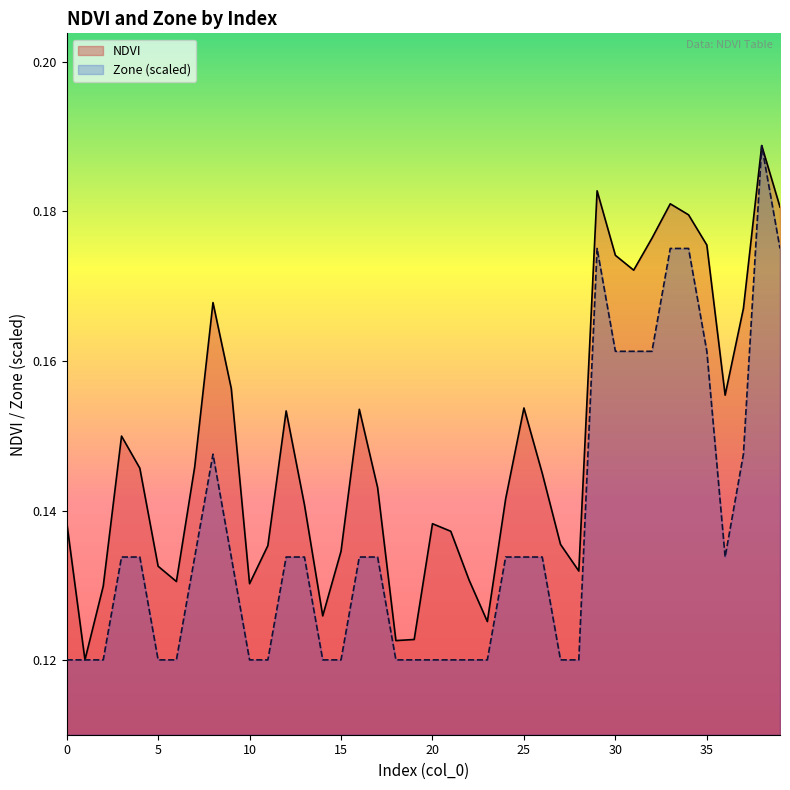

What is the label of the 7th point from the right?

33